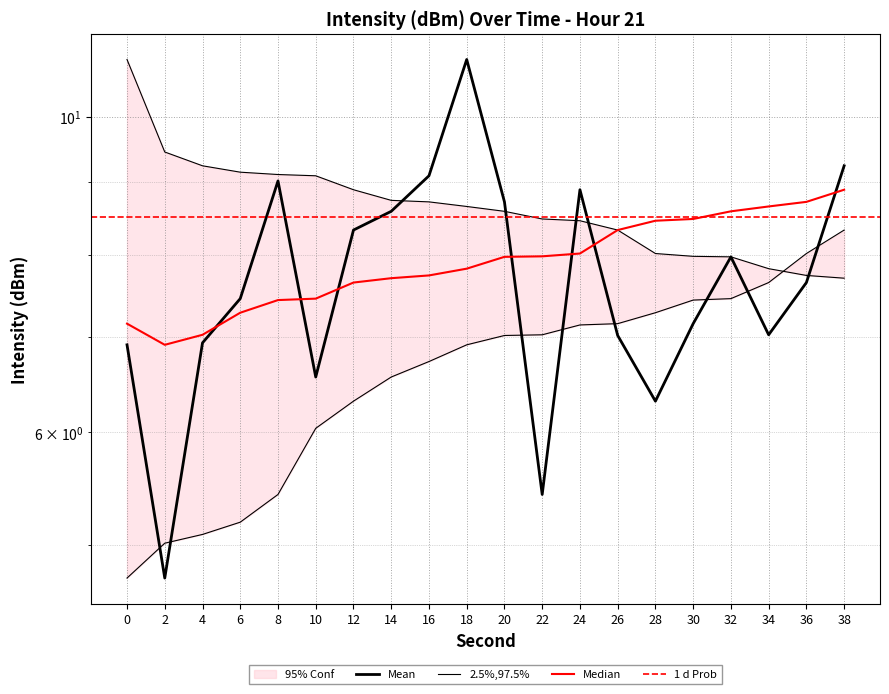

What is the sum of the Median values at 12 and 10?

15.1